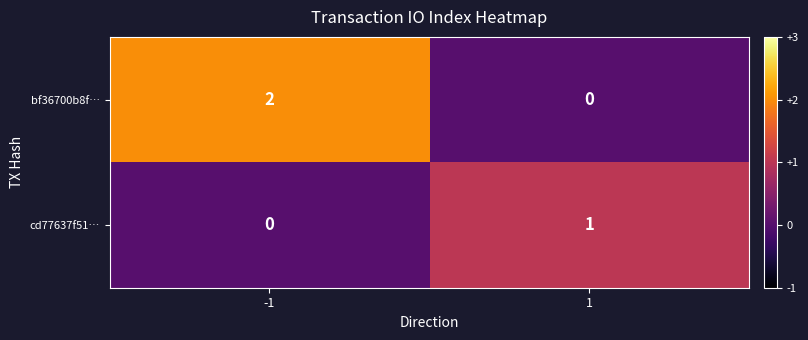

Which series changed the most between -1 and 1?

bf36700b8f…